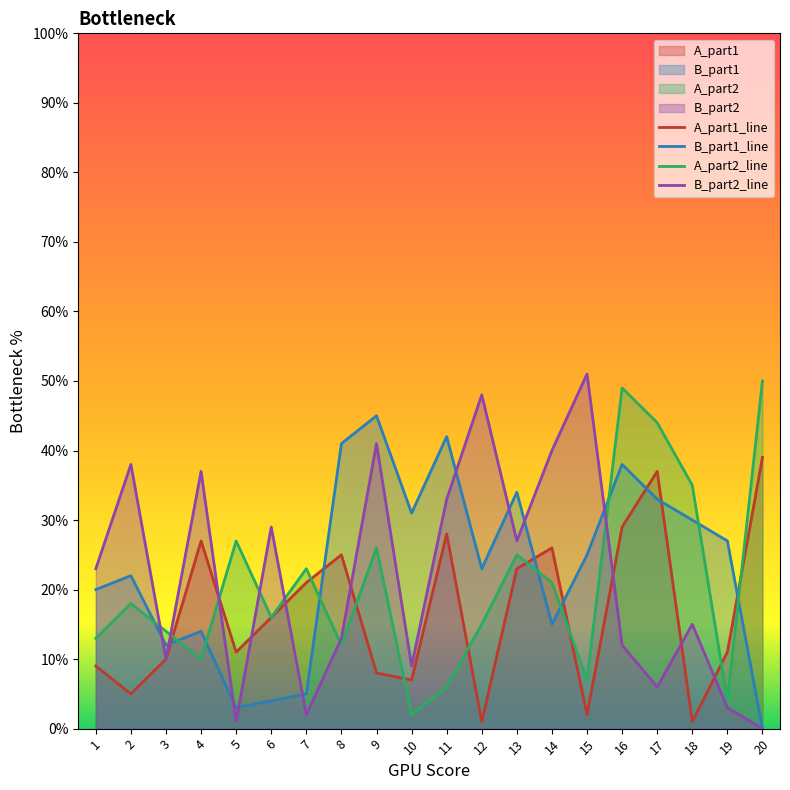

Where is the first local maximum for B_part1_line?

2